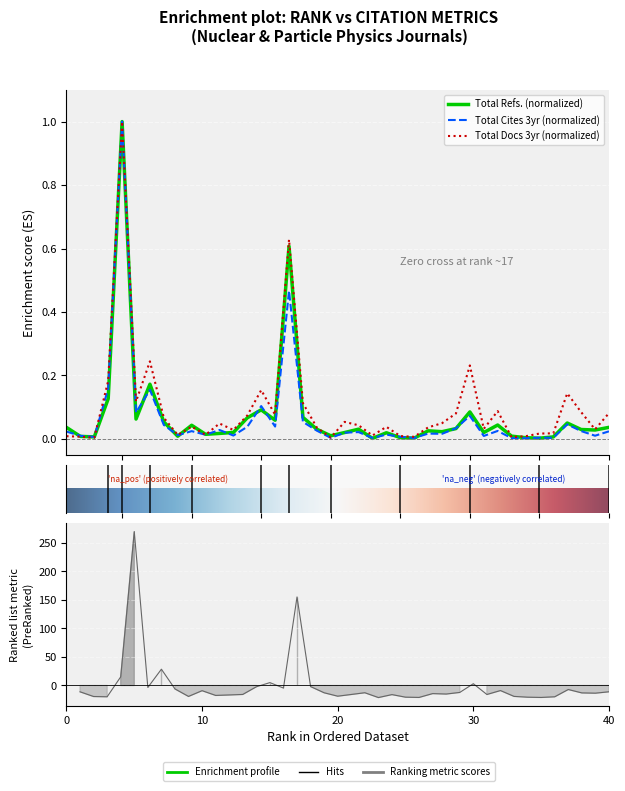

Which category has the lowest value across all series?

23